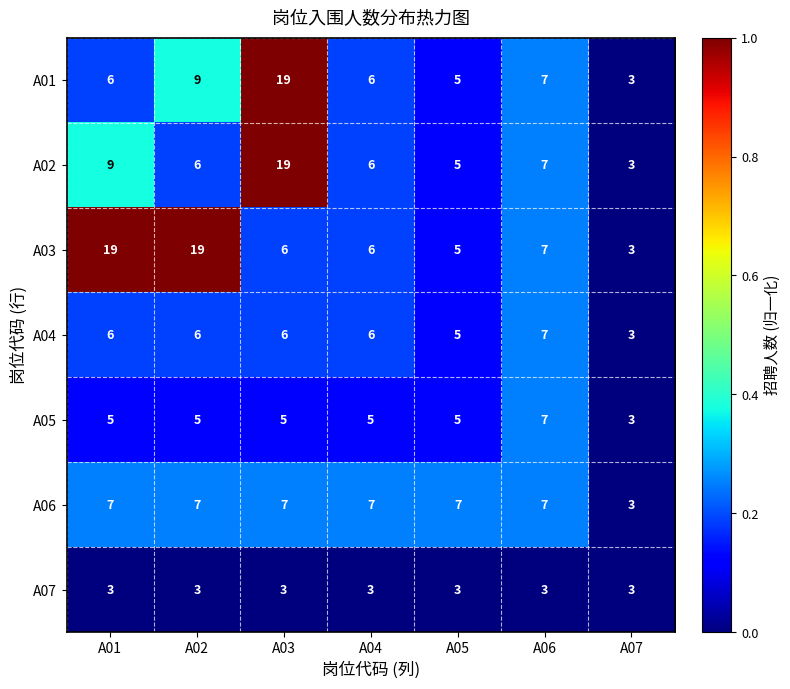

The value of A01 at A03 is 12. True or false?

False